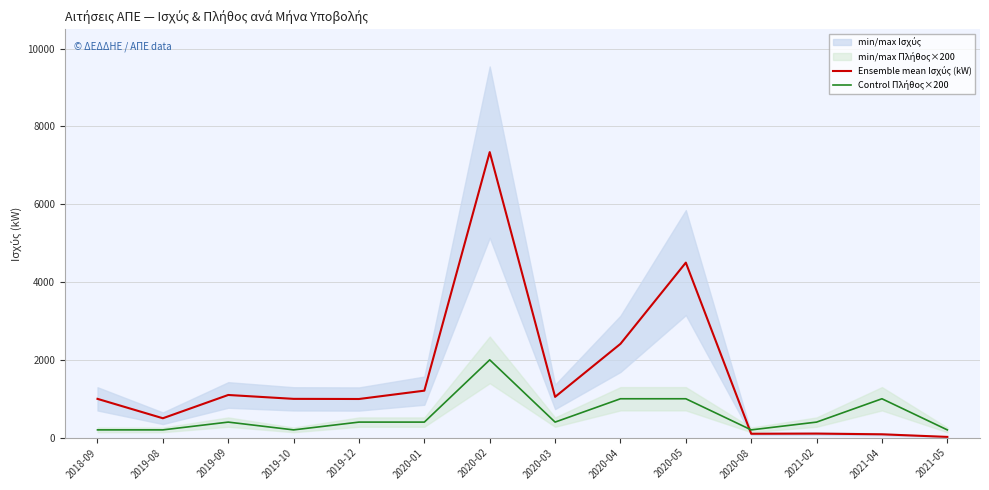

Read the Control Πλήθος×200 value at 2020-08.

200.0